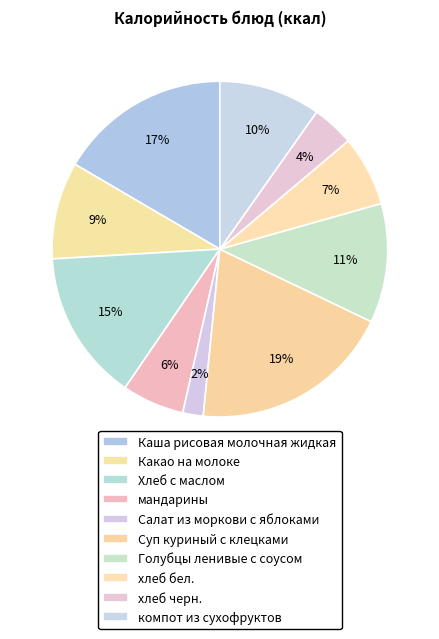

Which category has the biggest portion of the pie?

Суп куриный с клецками